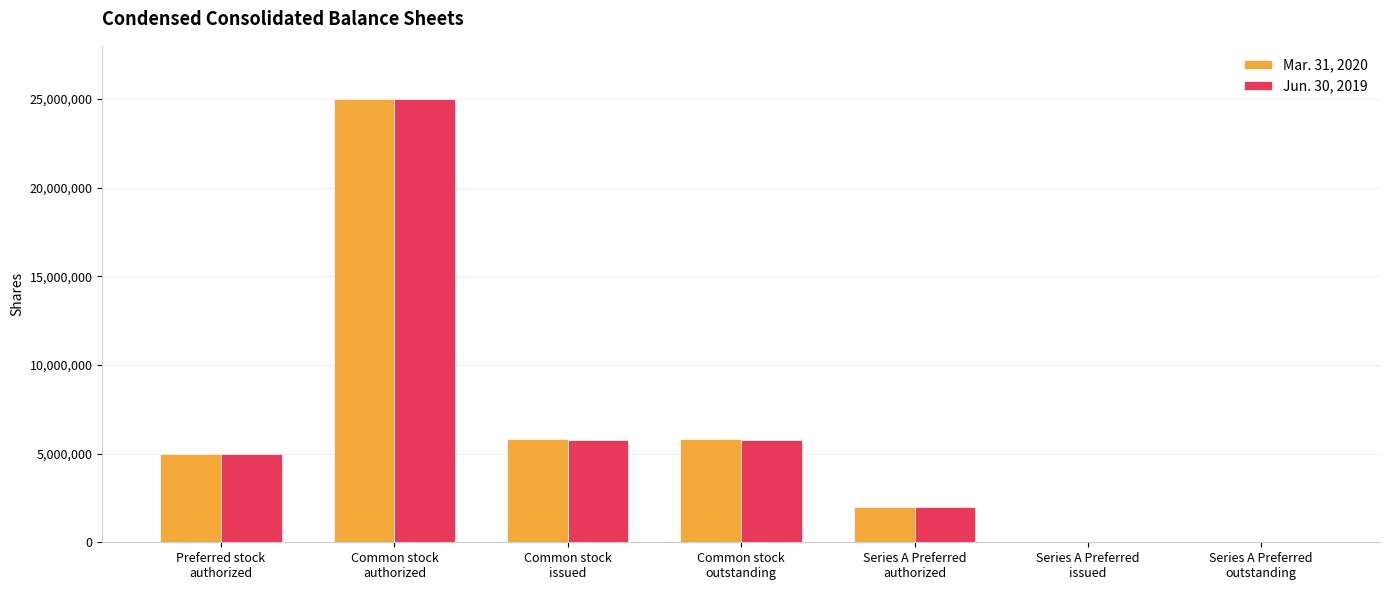

What is the sum of all Jun. 30, 2019 values?

43557530